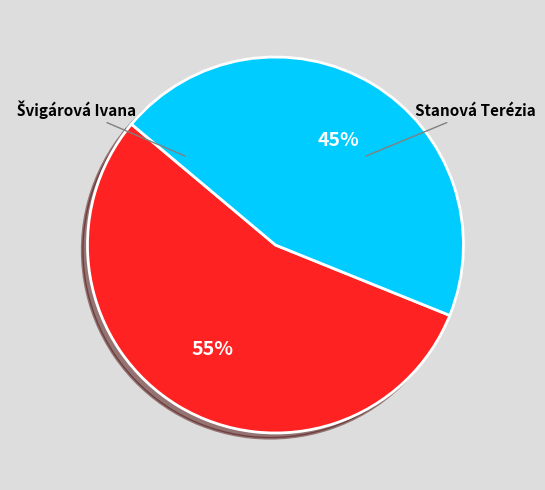

Does any single category account for the majority?

Yes